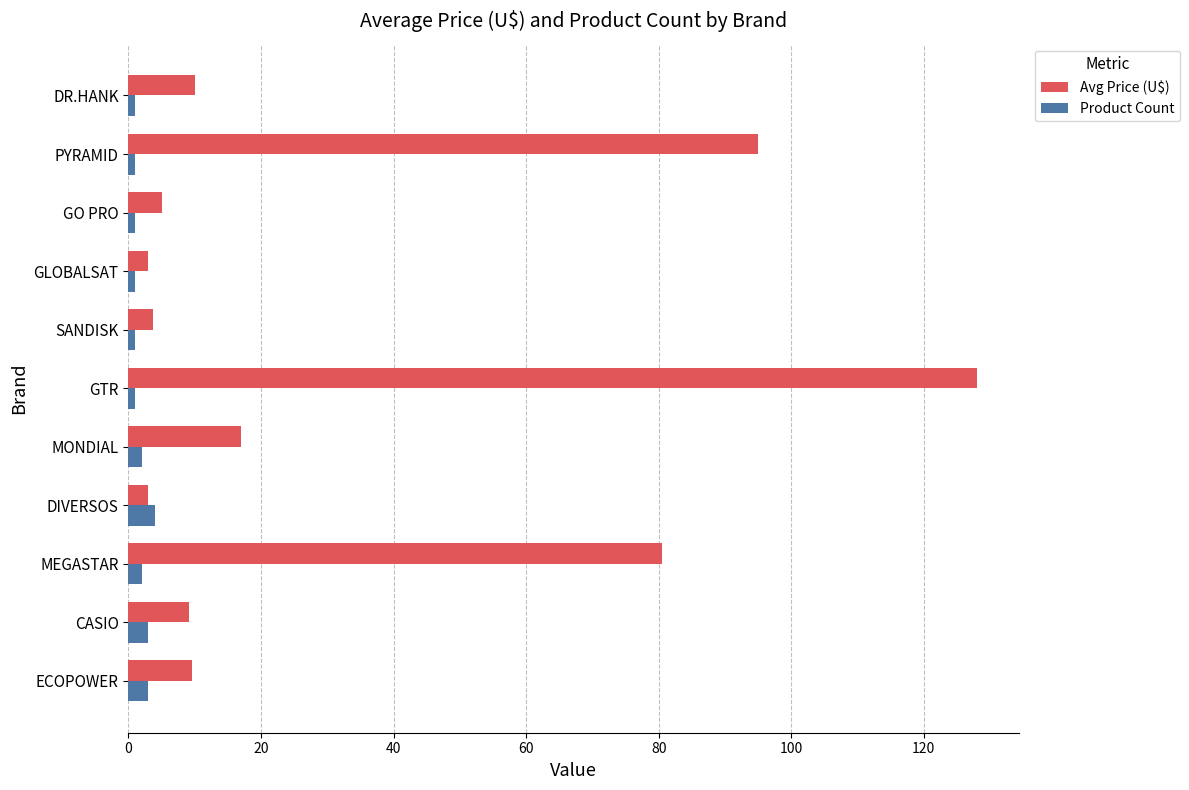

At how many categories does at least one series exceed 85?

2